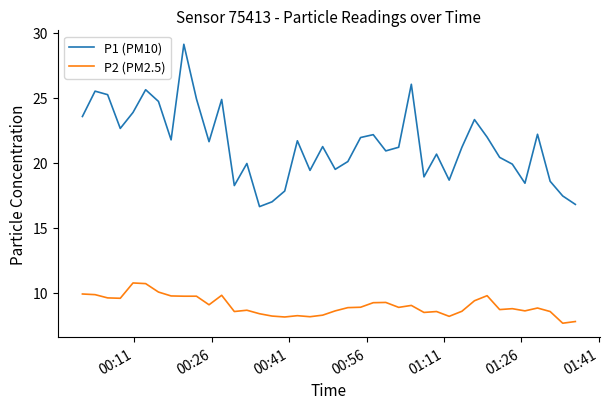

List the series in order of their overall mean, highest first.

P1 (PM10), P2 (PM2.5)